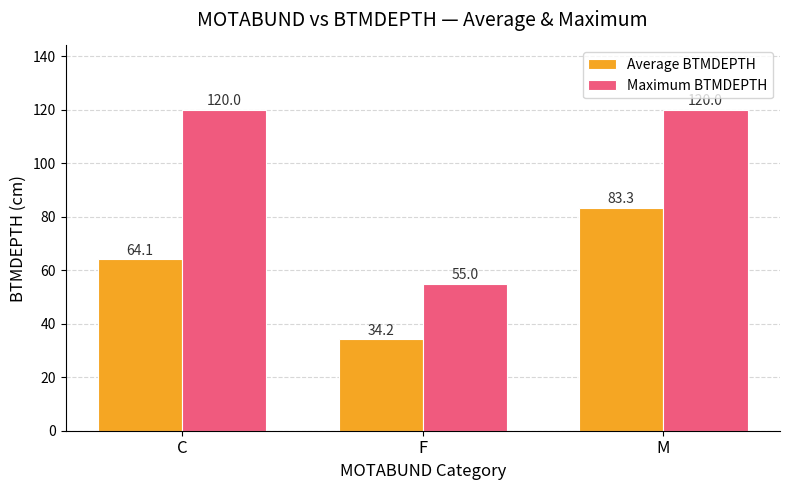

Count the Maximum BTMDEPTH values in the range 55 to 120.

3